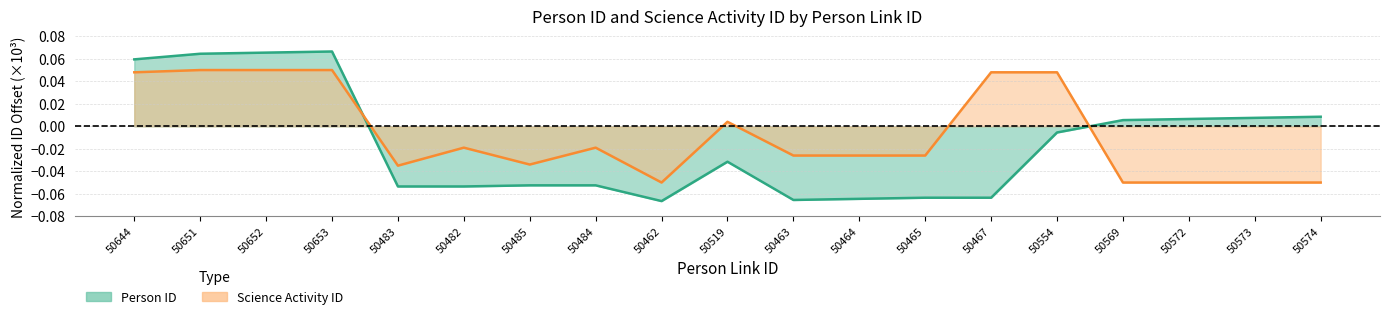

What is the spread (max minus min) of values at 50572?

0.1